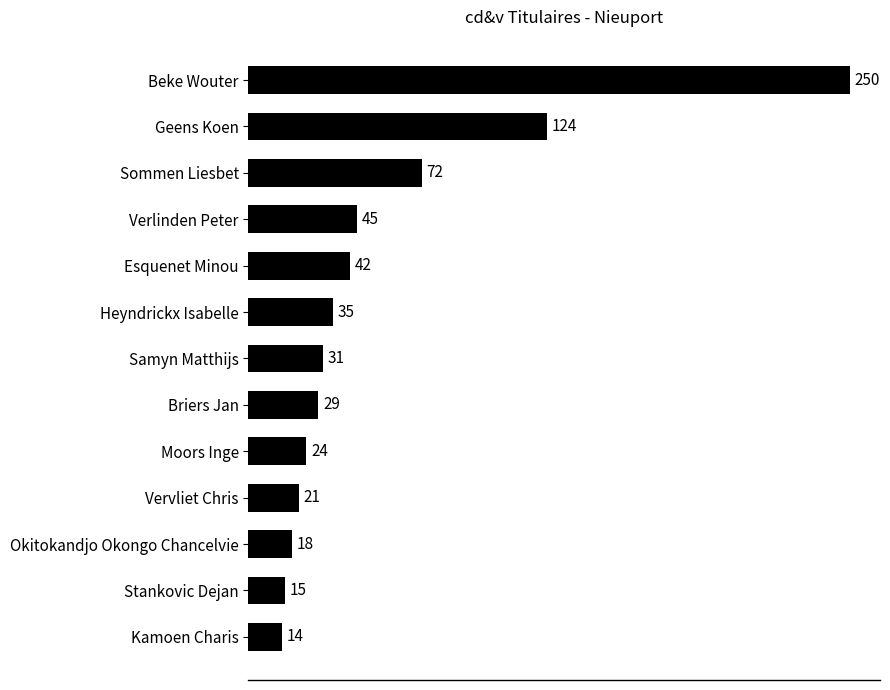

What is the label of the 2nd bar from the top?

Geens Koen